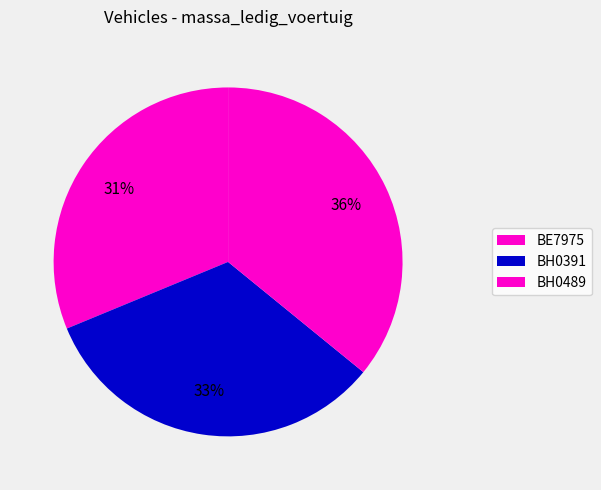

To the nearest percent, what percentage of the pie is BH0489?

36%